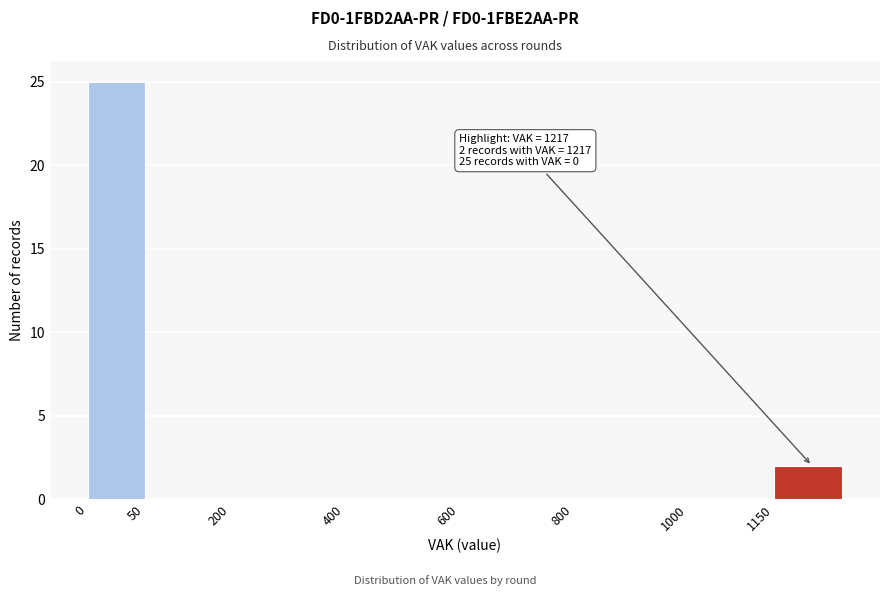

Reading left to right, list all the values displayed in this chart.

0=25	50=0	200=0	400=0	600=0	800=0	1000=0	1150=2